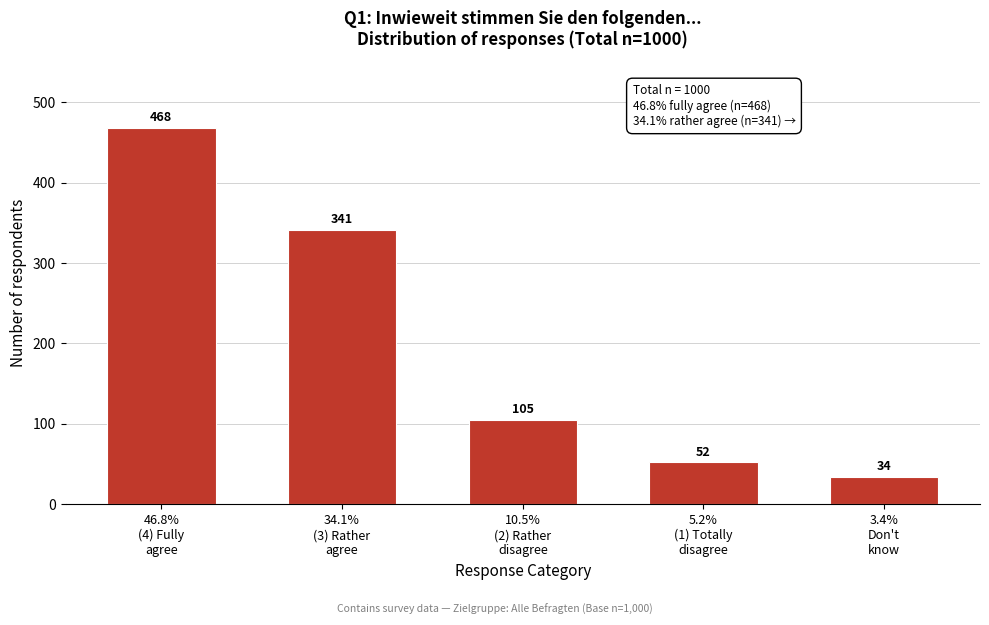

Reading left to right, list all the values displayed in this chart.

468	341	105	52	34